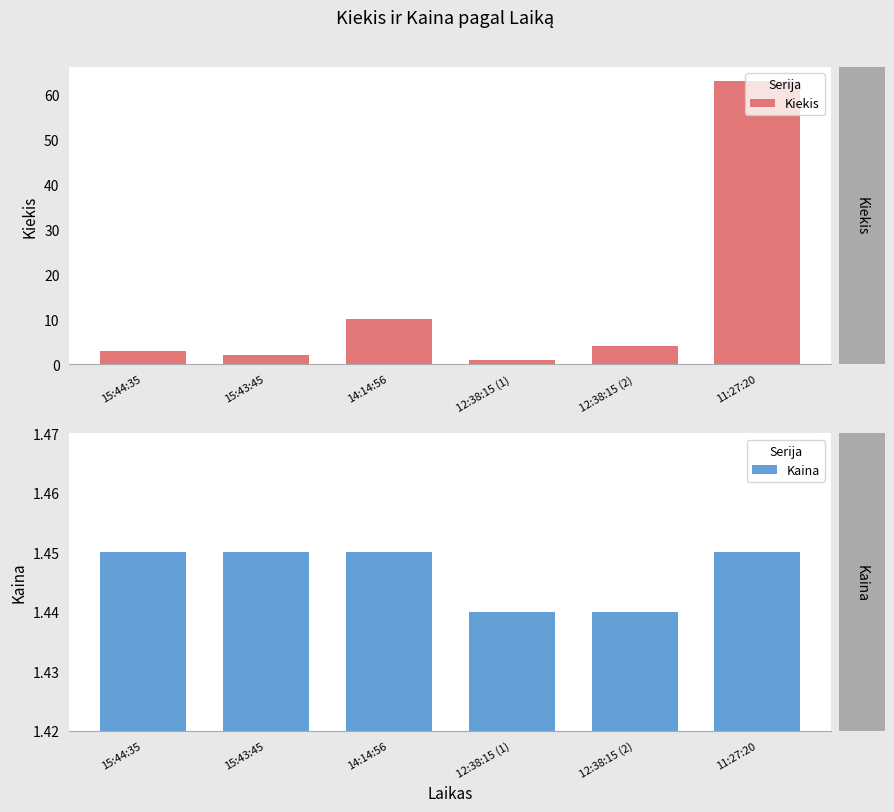

Rank the series by their maximum value, from highest to lowest.

Kiekis, Kaina